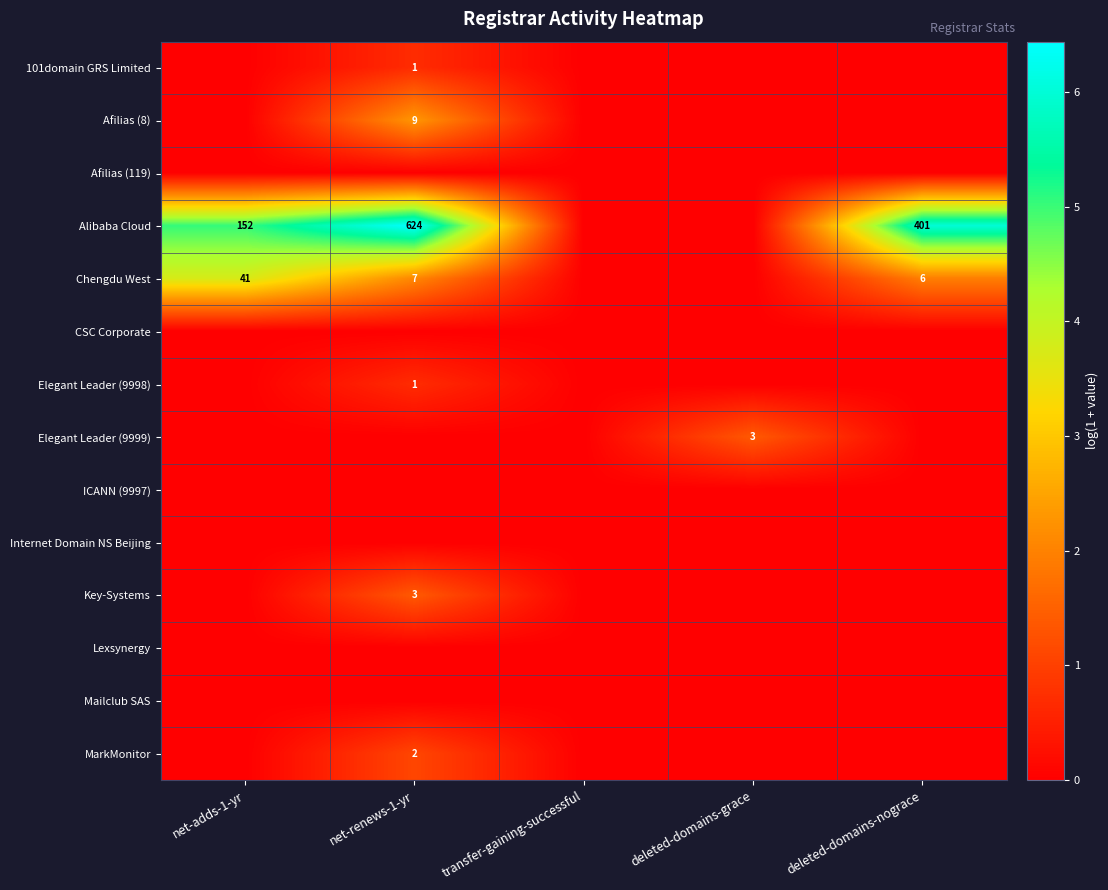

Between deleted-domains-grace and net-adds-1-yr, which is larger?

deleted-domains-grace